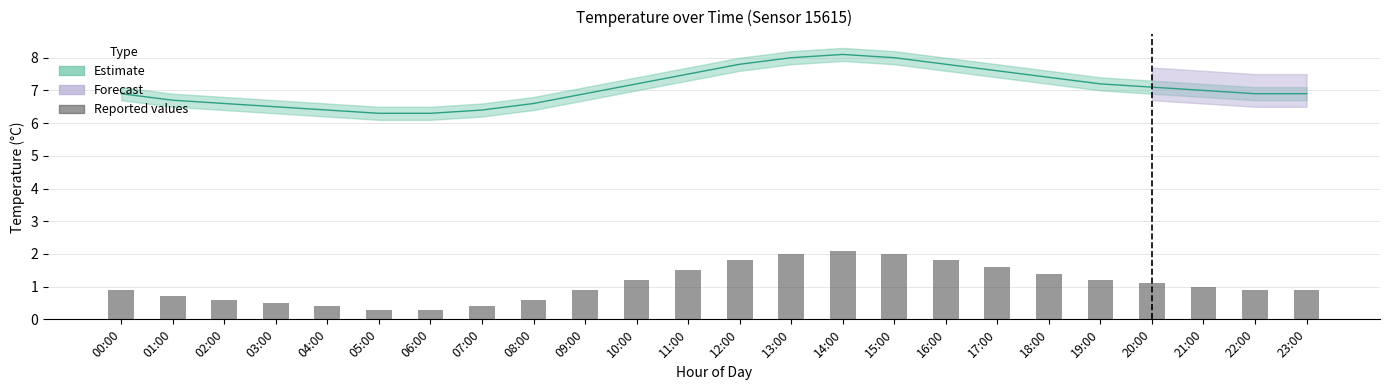

Reading left to right, extract all data points from this chart.

0.9	0.7	0.6	0.5	0.4	0.3	0.3	0.4	0.6	0.9	1.2	1.5	1.8	2.0	2.1	2.0	1.8	1.6	1.4	1.2	1.1	1.0	0.9	0.9